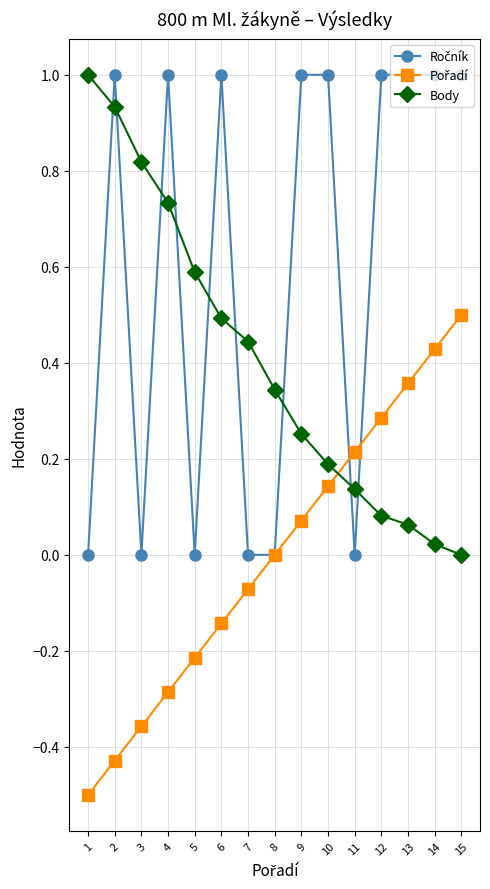

What is the difference between the highest and lowest values at 7?

0.5